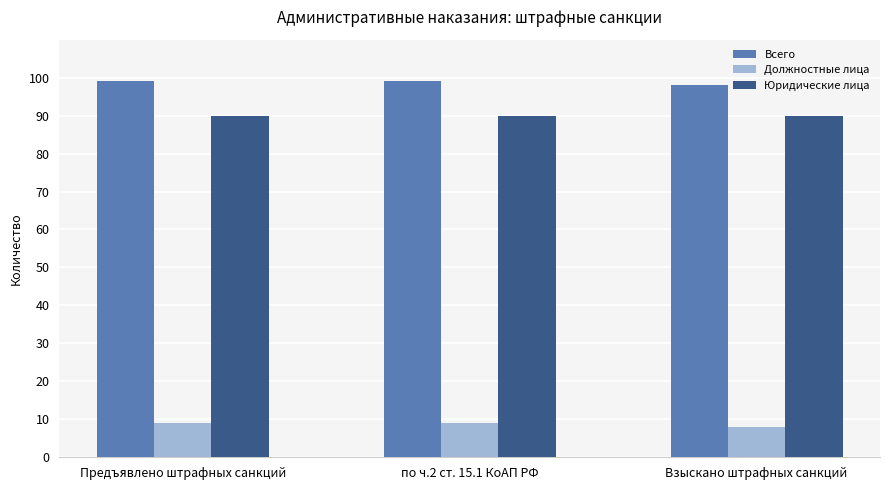

What is the approximate value of Должностные лица at Взыскано штрафных санкций?

8